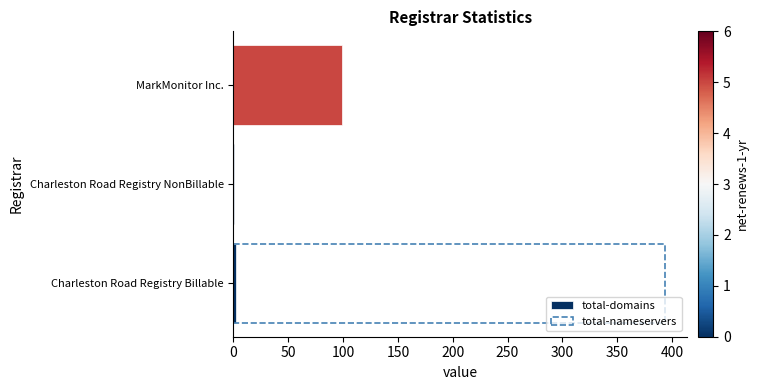

The value of total-nameservers at Charleston Road Registry Billable is 551. True or false?

False